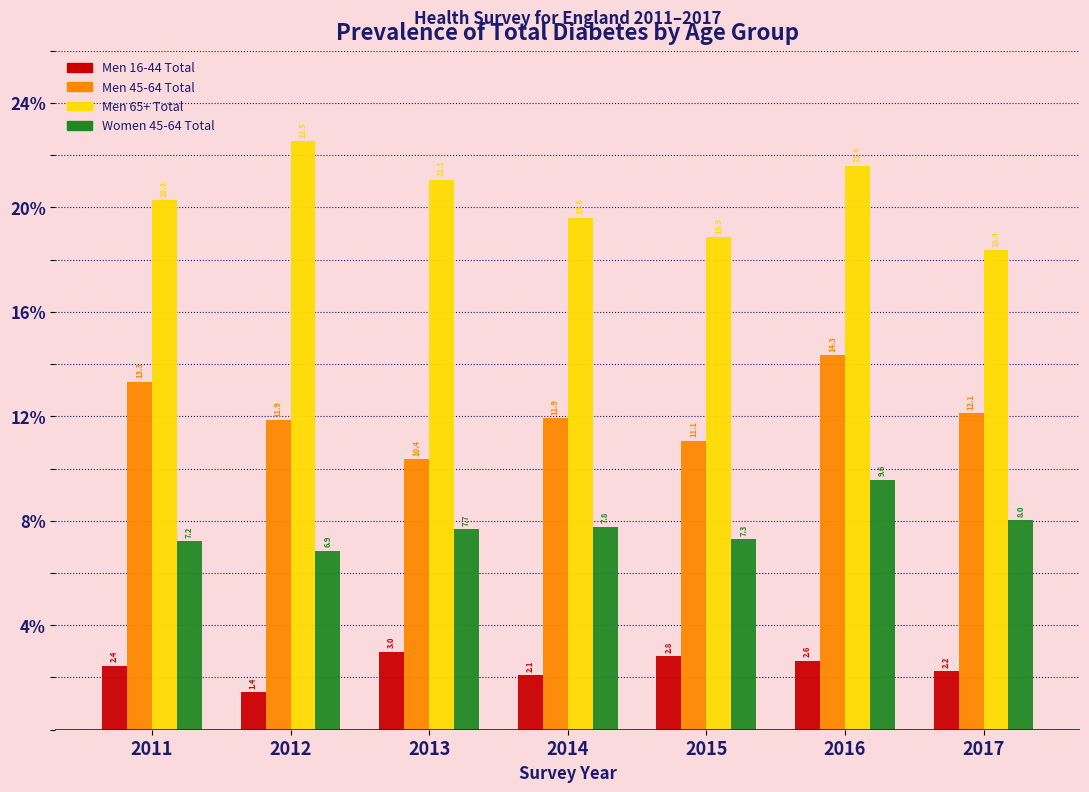

Reading left to right, what are all the values shown in this chart?

Men 16-44 Total: 2.4	1.4	3.0	2.1	2.8	2.6	2.2
Men 45-64 Total: 13.3	11.9	10.4	11.9	11.1	14.3	12.1
Men 65+ Total: 20.3	22.5	21.1	19.6	18.9	21.6	18.4
Women 45-64 Total: 7.2	6.9	7.7	7.8	7.3	9.6	8.0